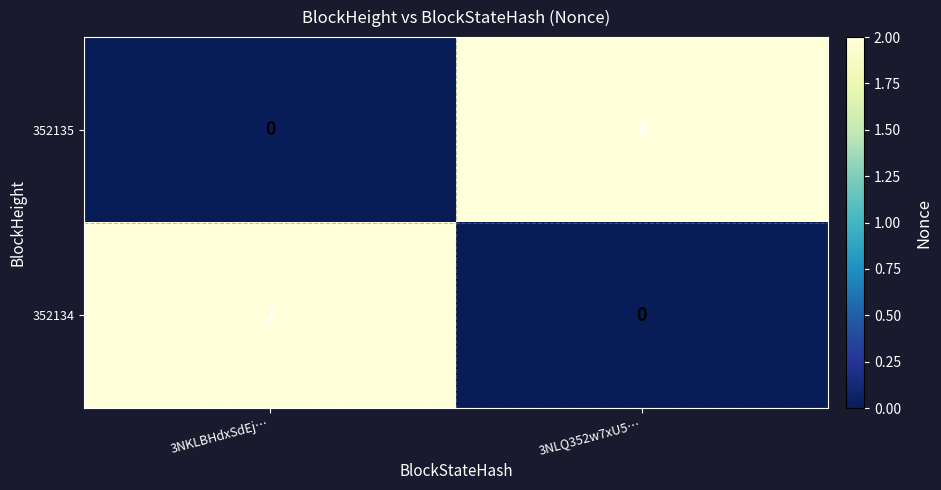

The value of 352134 at 3NKLBHdxSdEj… is 1. True or false?

False